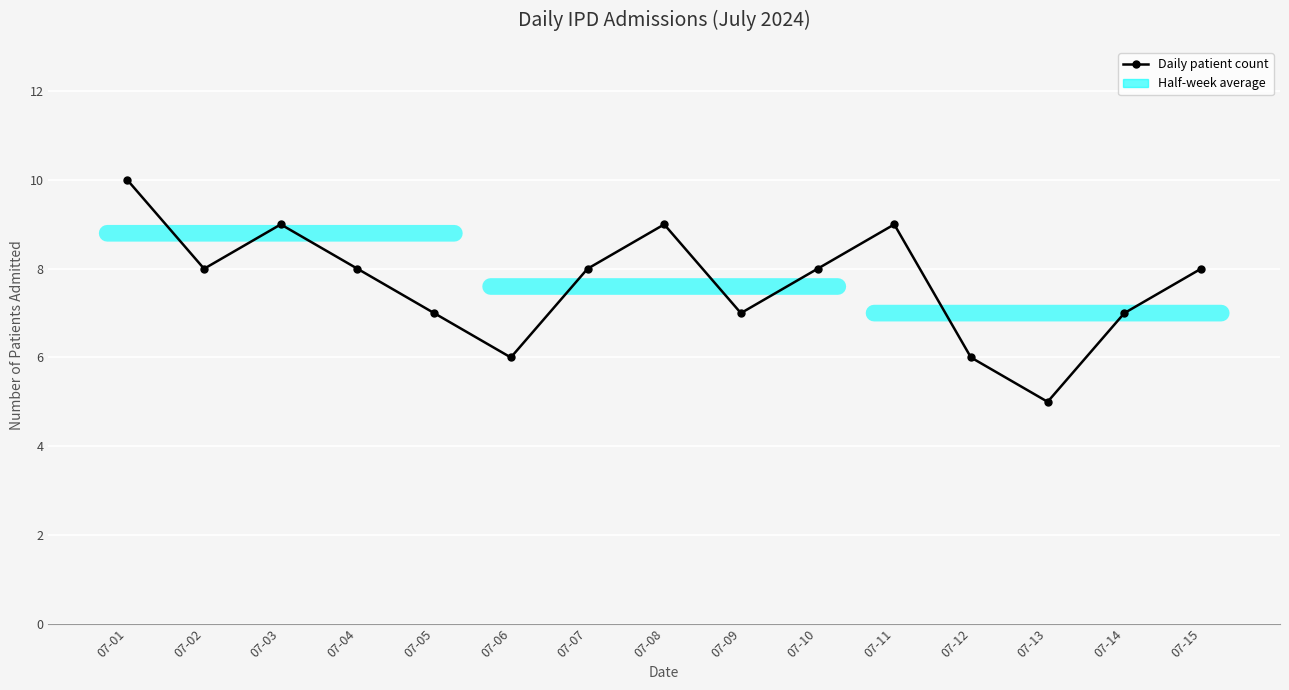

Does the chart have visible grid lines?

Yes